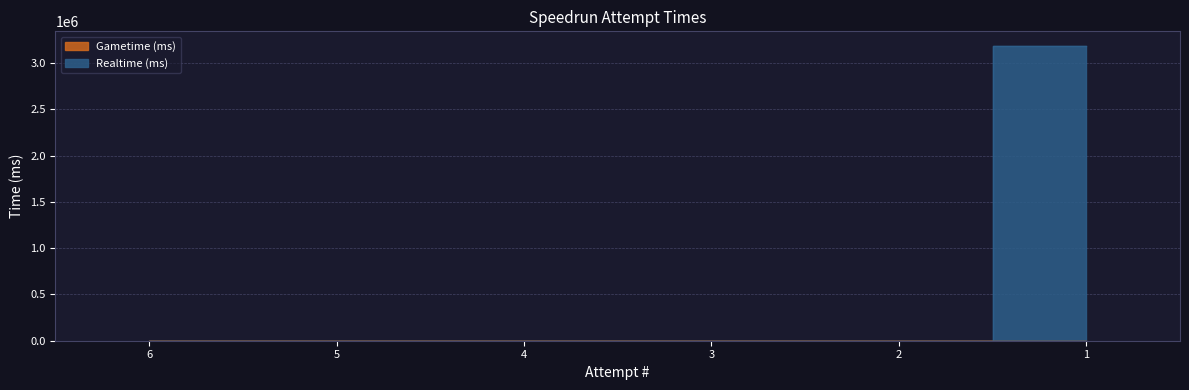

How many data points are above 0?

1